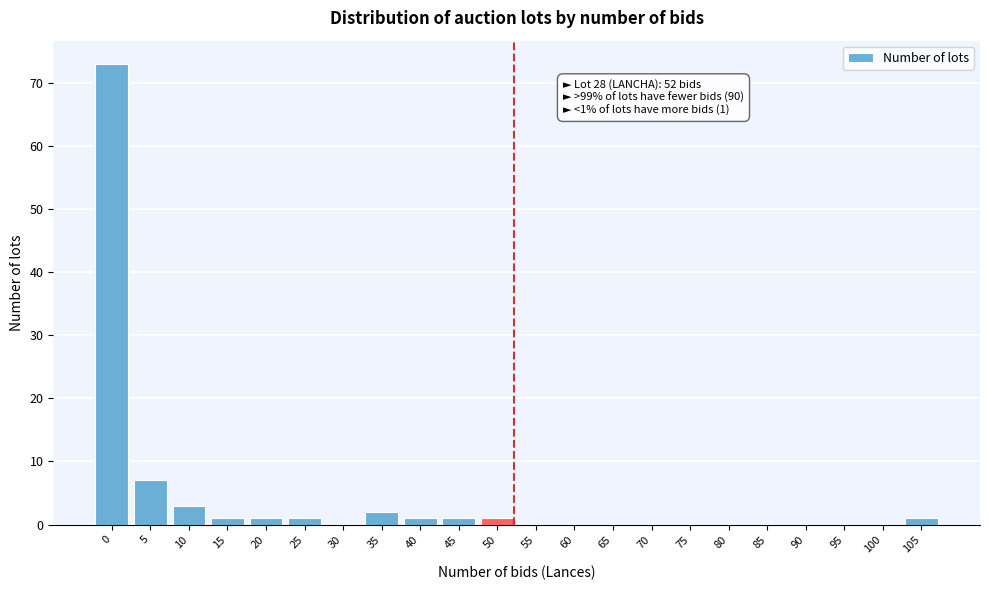

Reading right to left, transcribe all the data shown in this chart.

105=1	100=0	95=0	90=0	85=0	80=0	75=0	70=0	65=0	60=0	55=0	50=1	45=1	40=1	35=2	30=0	25=1	20=1	15=1	10=3	5=7	0=73